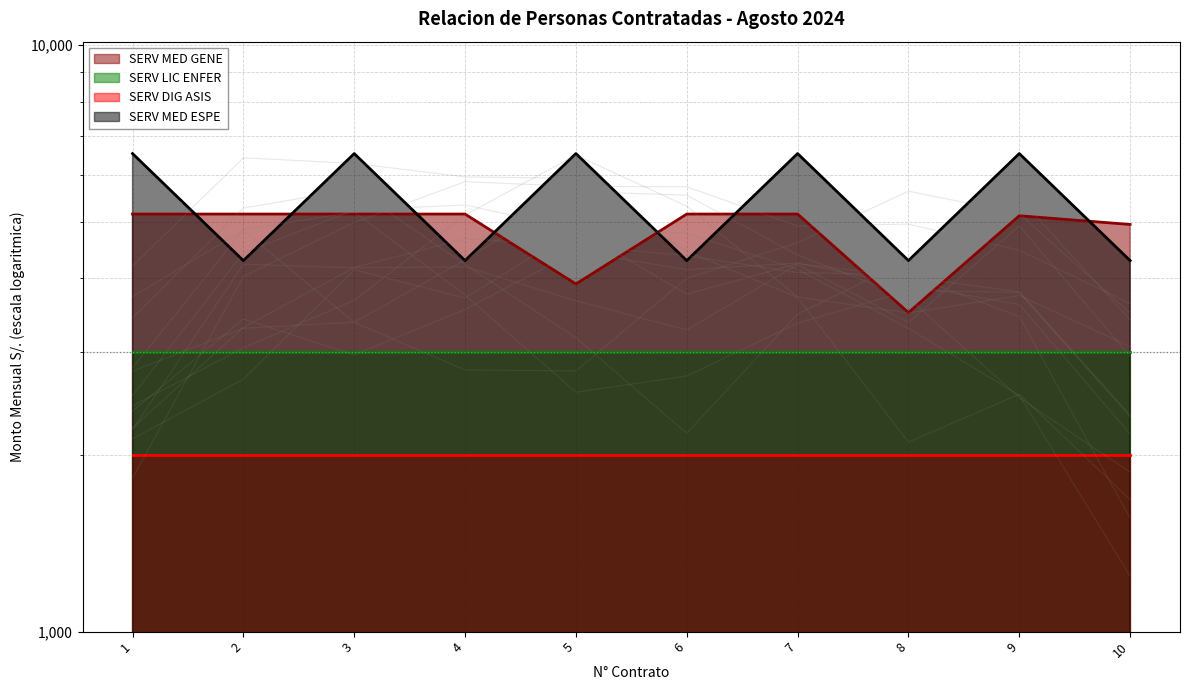

What is the difference between the SERV MED GENE values at 5 and 4?

1236.0